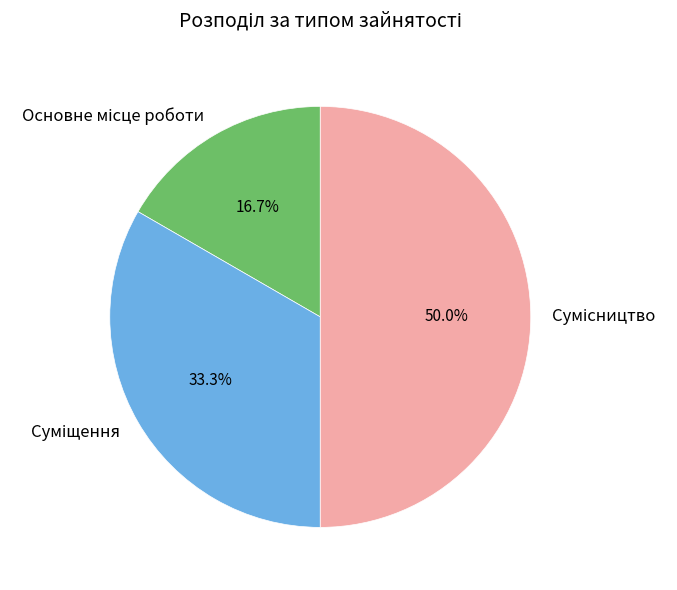

How many slices are in this pie chart?

3